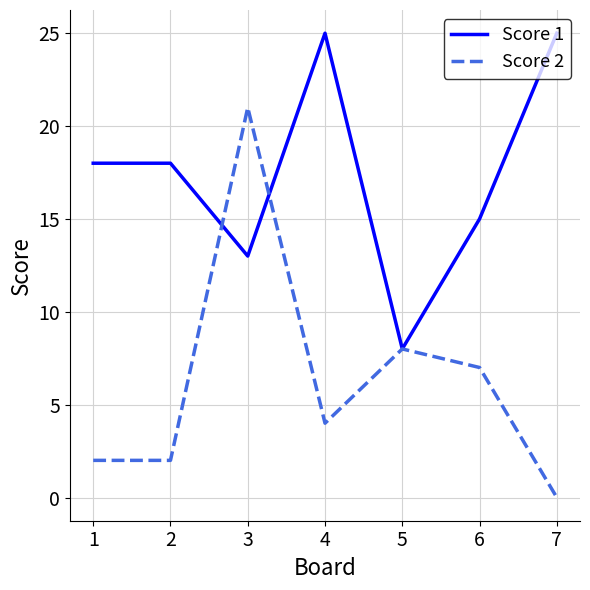

Between 2 and 7, which series saw the biggest shift?

Score 1